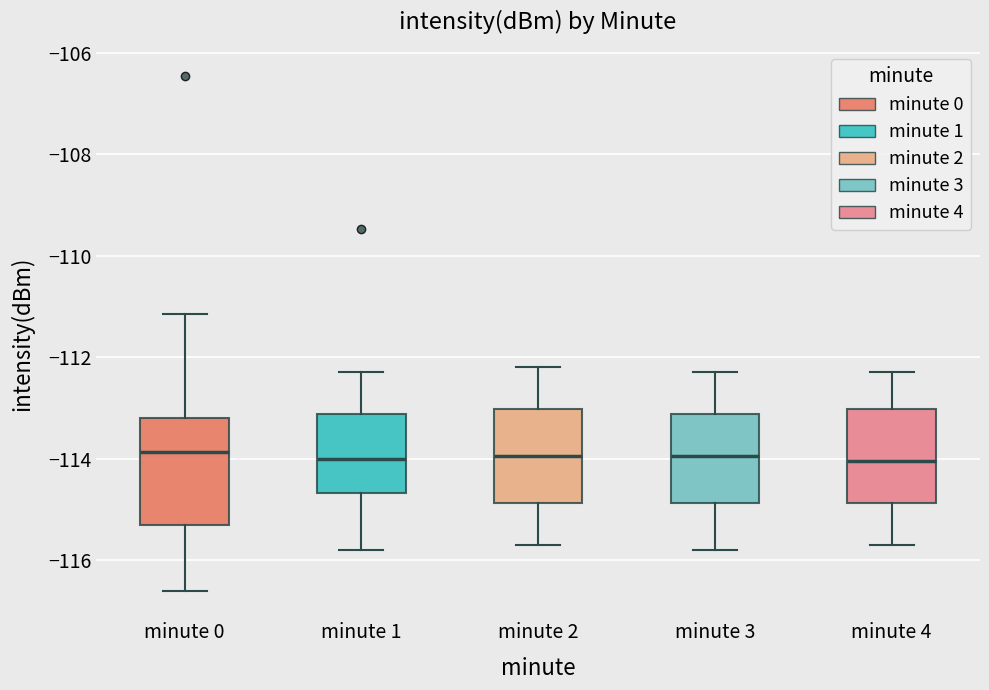

Where is the lower edge of the box for minute 4 on the y-axis? The values are not printed on the chart, so give them approximately, as read against the axis.

-114.8